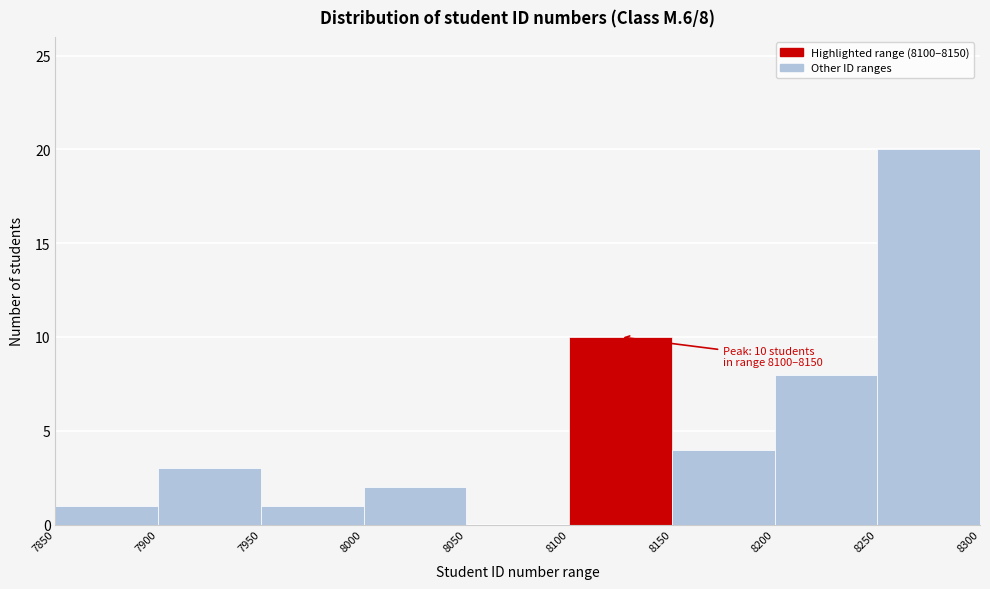

Over which range of the x-axis is the bar tallest?

8250 to 8300